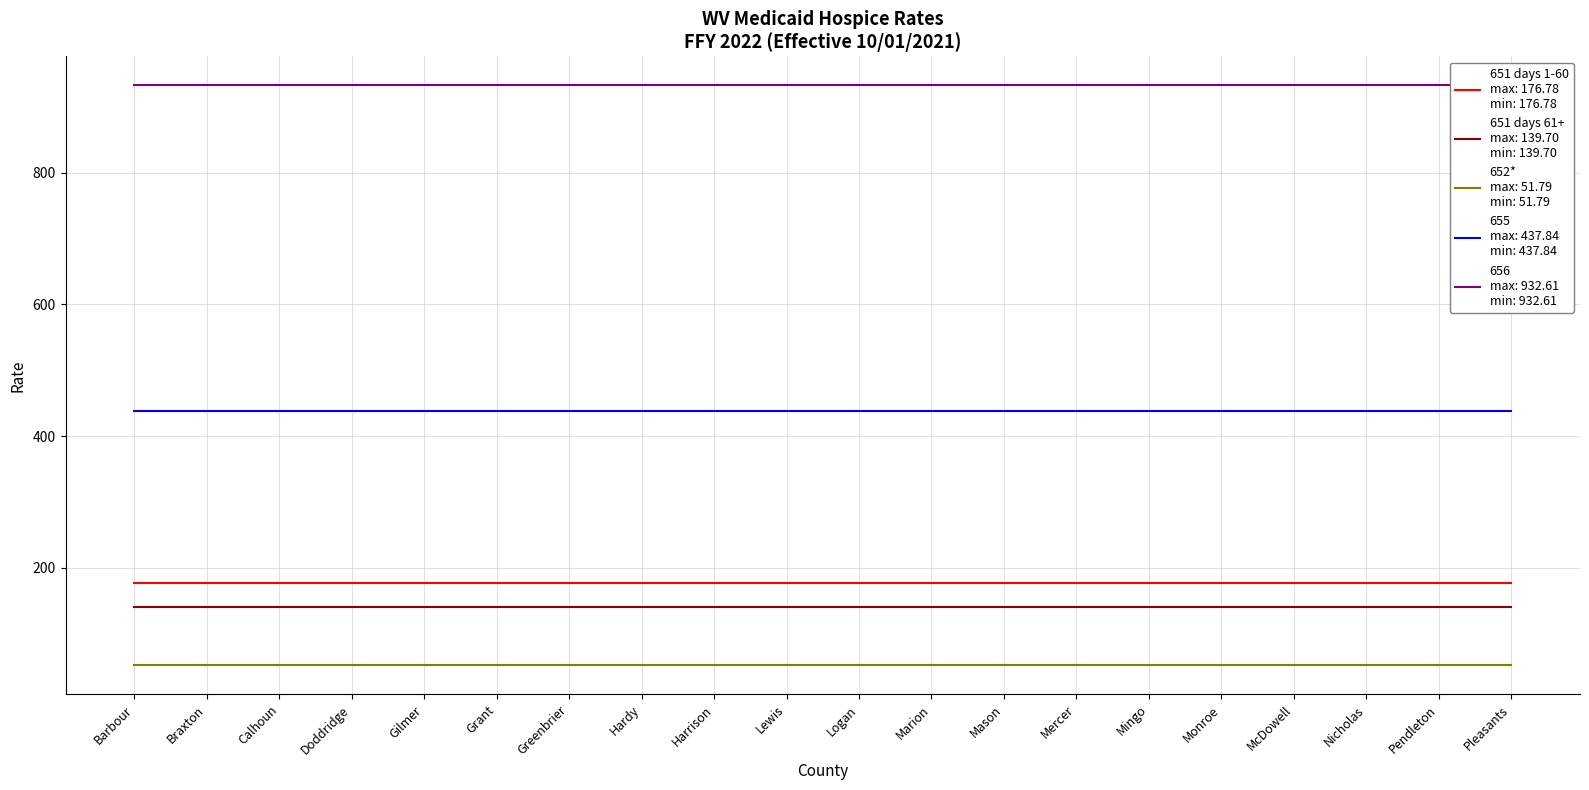

True or false: 651 days 1-60 and 652* intersect in this chart.

False